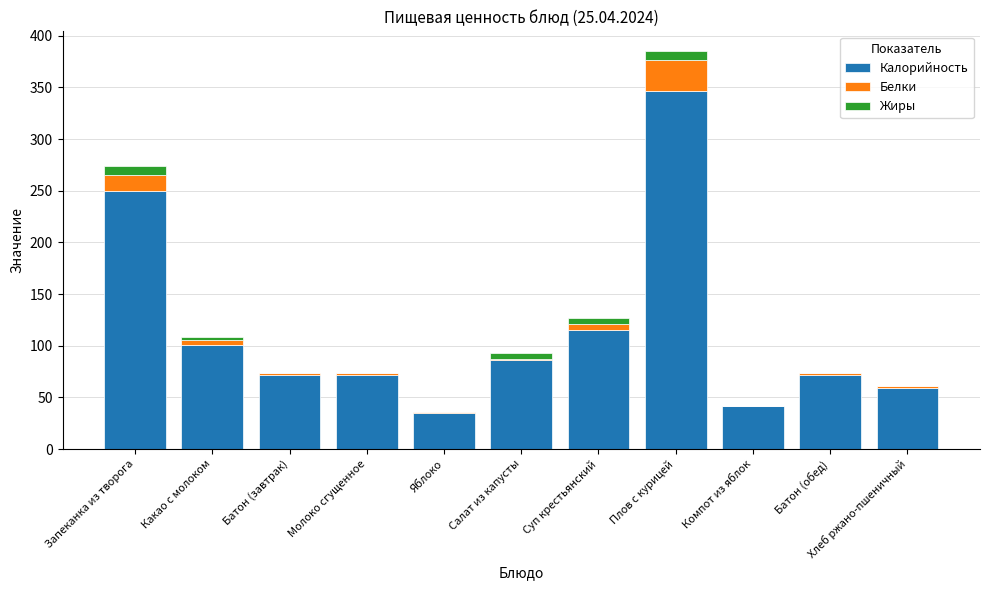

At which category is the sum across all series the highest?

Плов с курицей